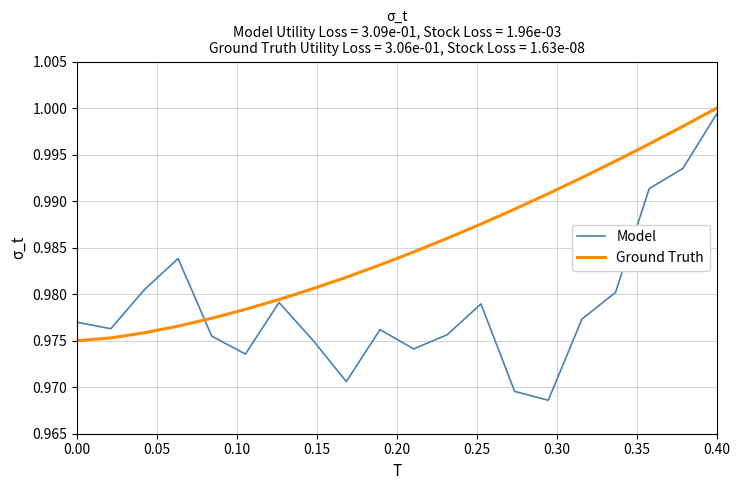

Rank the series by their average value, from highest to lowest.

Ground Truth, Model